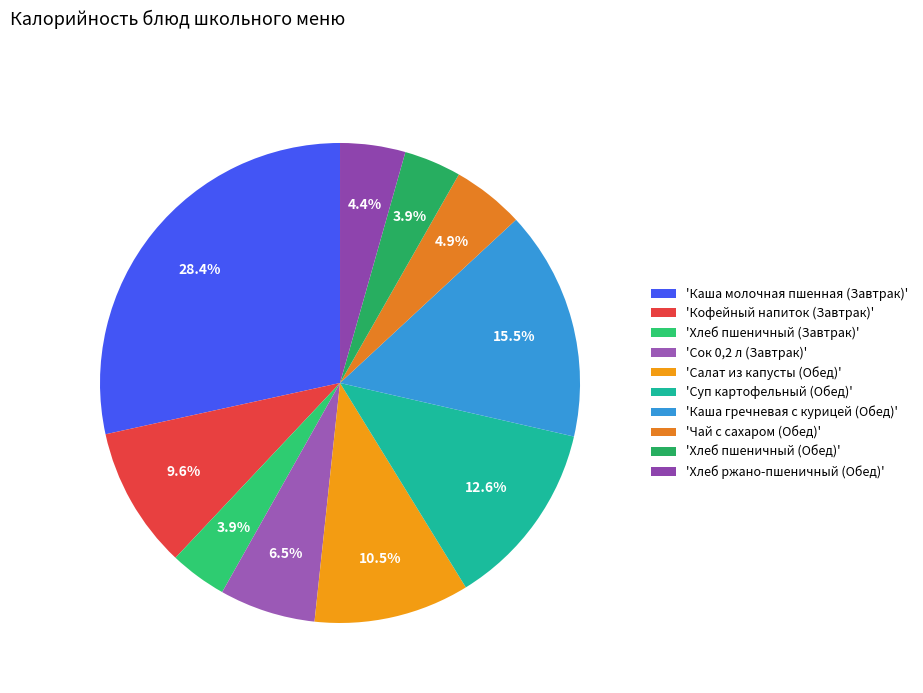

Which category has the biggest portion of the pie?

'Каша молочная пшенная (Завтрак)'